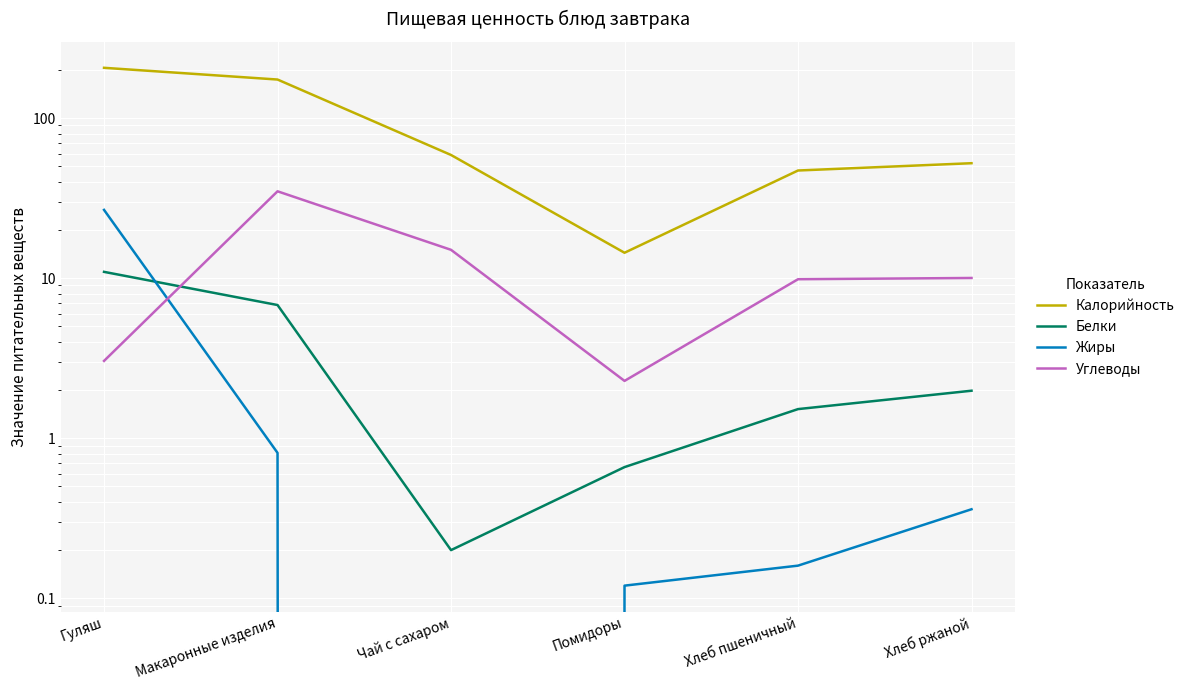

What is the value of the Белки point at the 3rd from the left?

0.2